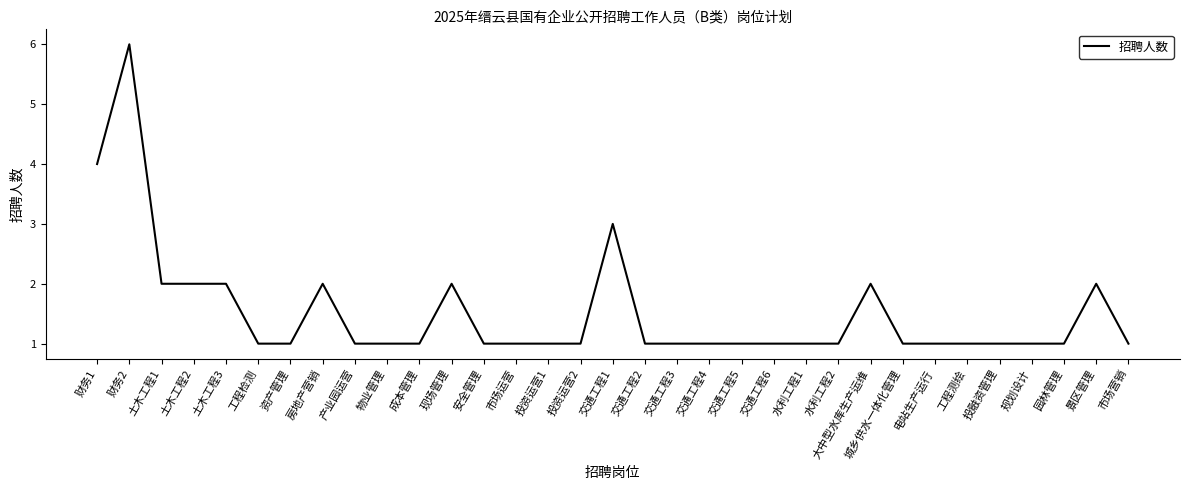

What position from the right is 成本管理?

23